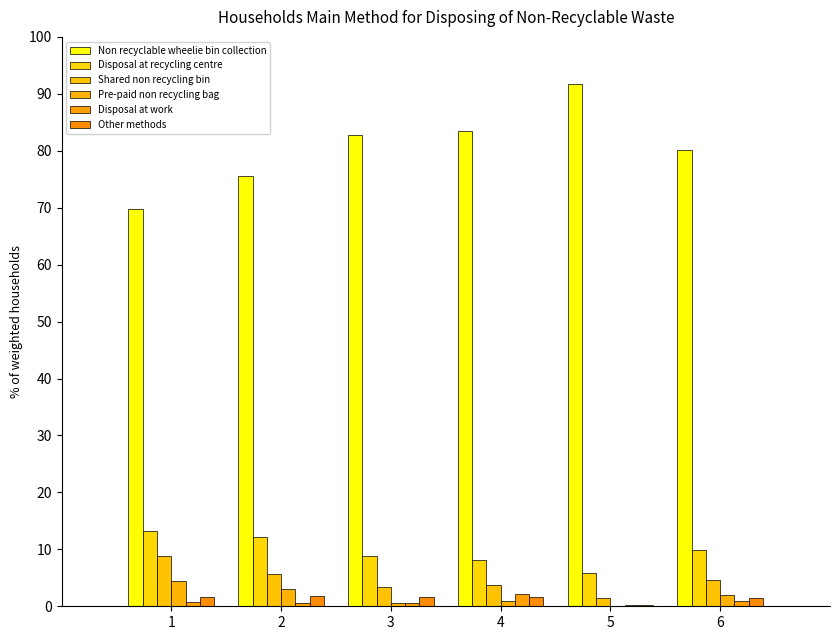

At which label does Other methods first exceed 1?

1